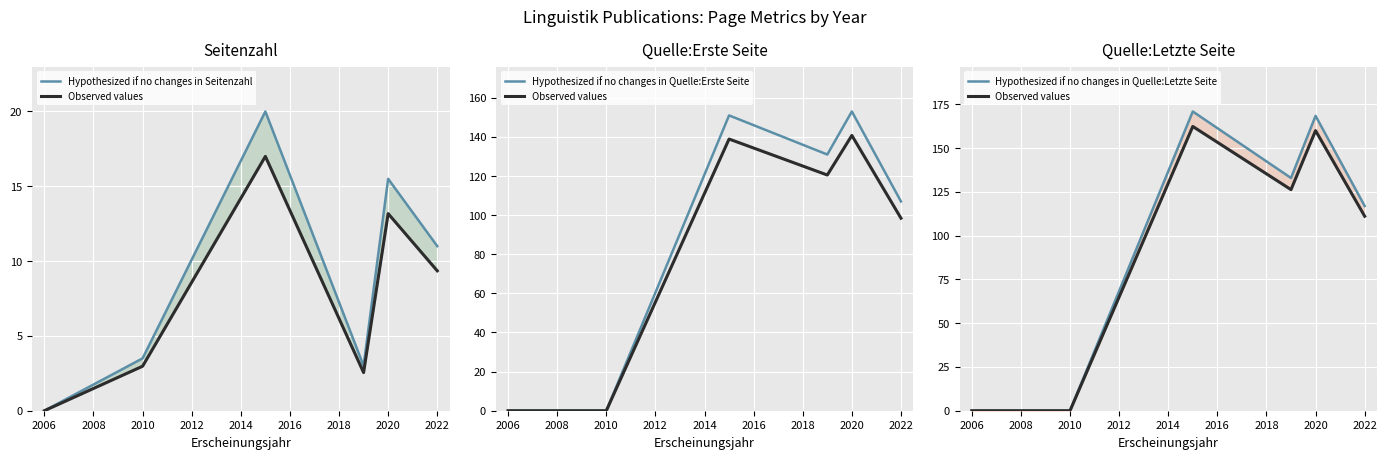

True or false: Hypothesized if no changes in Seitenzahl and Observed values cross at least once.

True